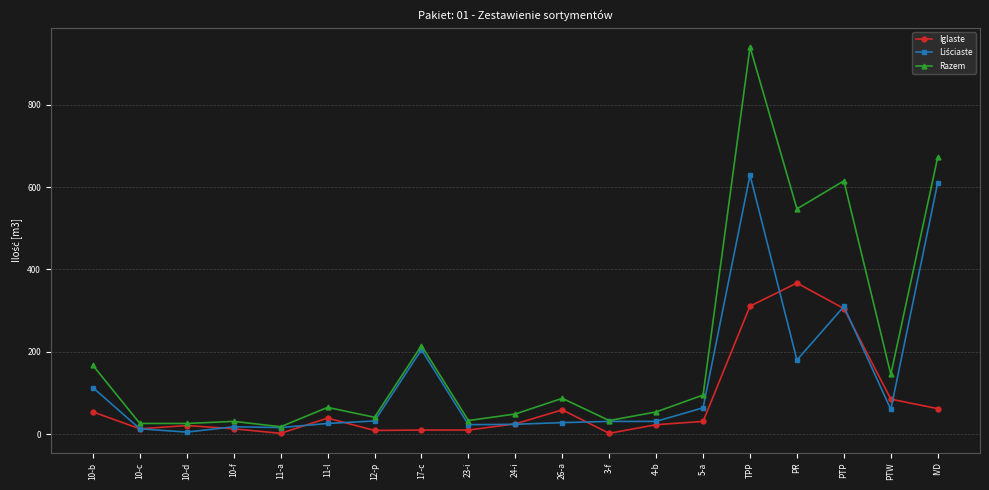

What is the label of the 15th point from the left?

TPP